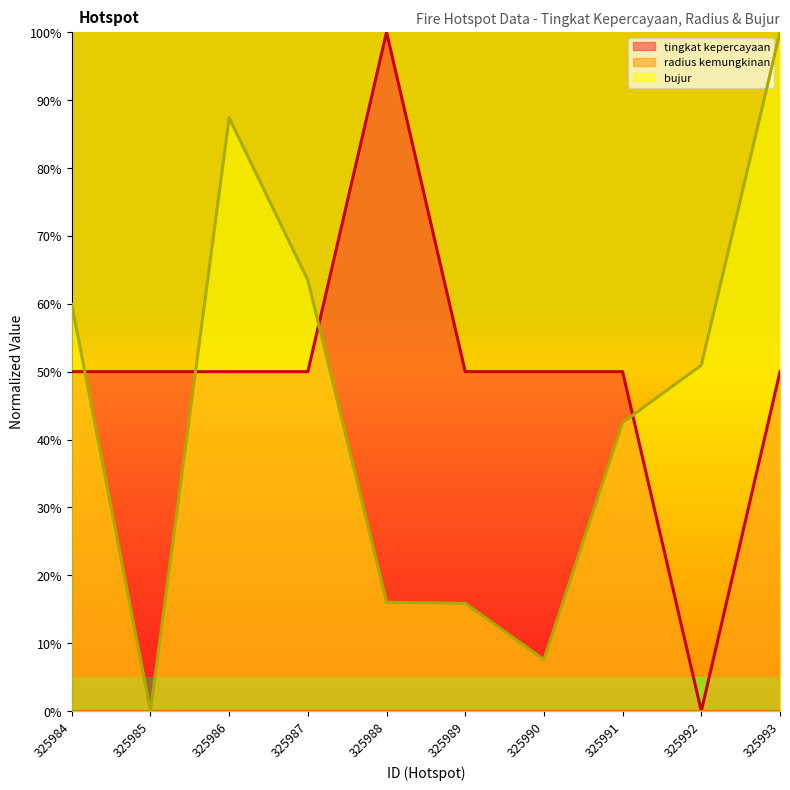

Between 325993 and 325989, which is larger?

325993